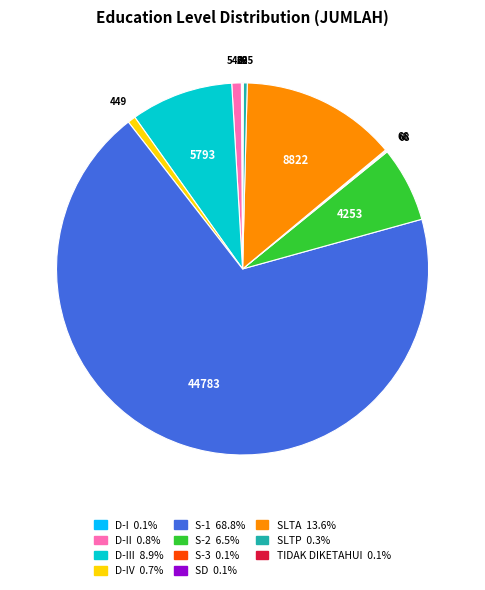

Does any single category account for the majority?

Yes